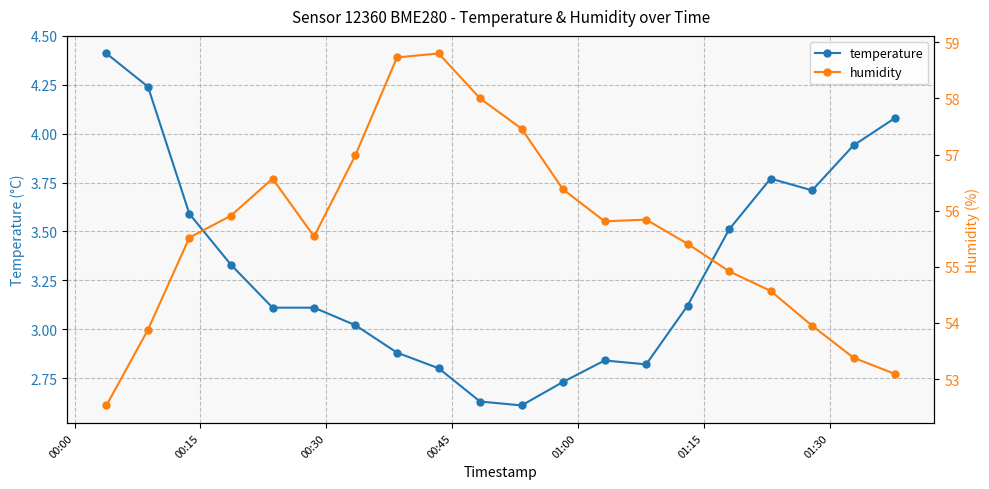

Reading right to left, extract all data points from this chart.

temperature: 4.1	3.9	3.7	3.8	3.5	3.1	2.8	2.8	2.7	2.6	2.6	2.8	2.9	3.0	3.1	3.1	3.3	3.6	4.2	4.4
humidity: 53.1	53.4	54.0	54.6	54.9	55.4	55.8	55.8	56.4	57.5	58.0	58.8	58.7	57.0	55.5	56.6	55.9	55.5	53.9	52.5